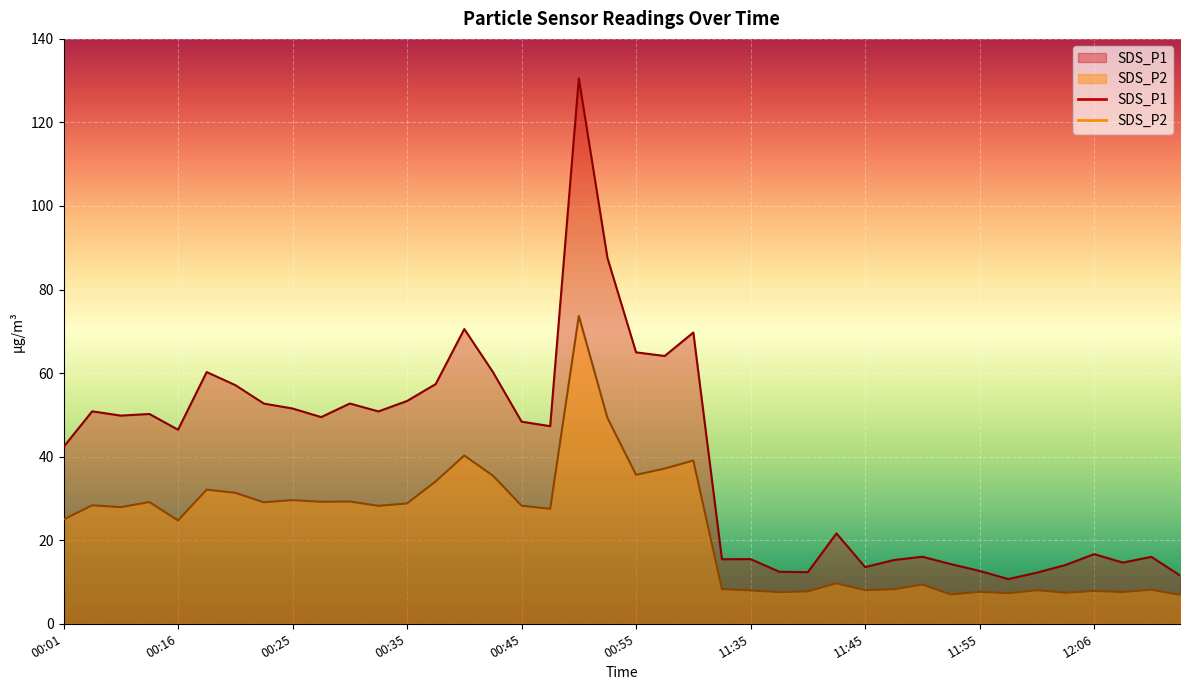

At how many categories does at least one series exceed 124?

1